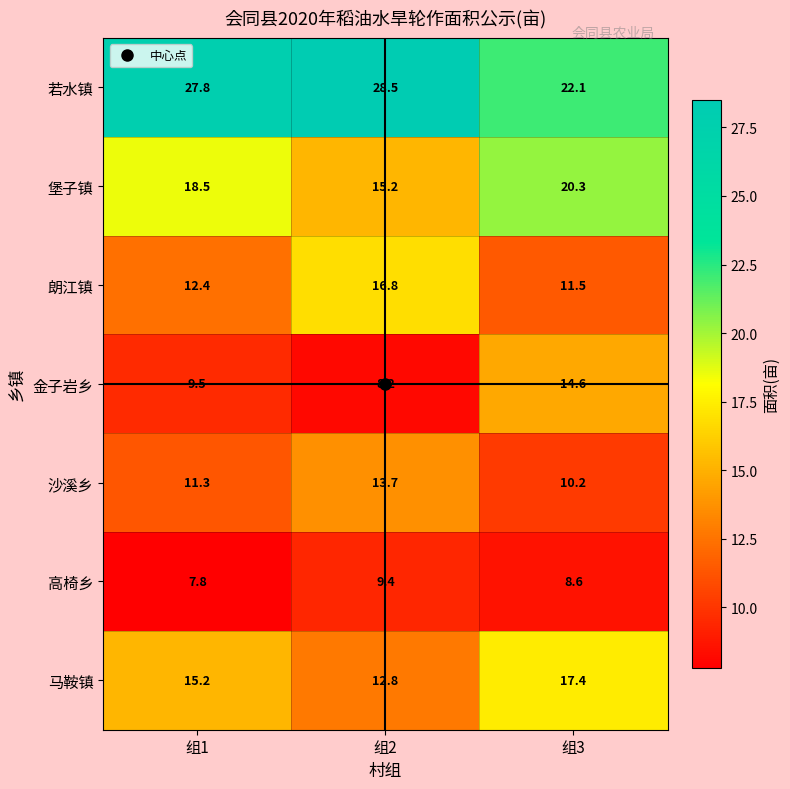

At which category is the sum across all series the highest?

组3